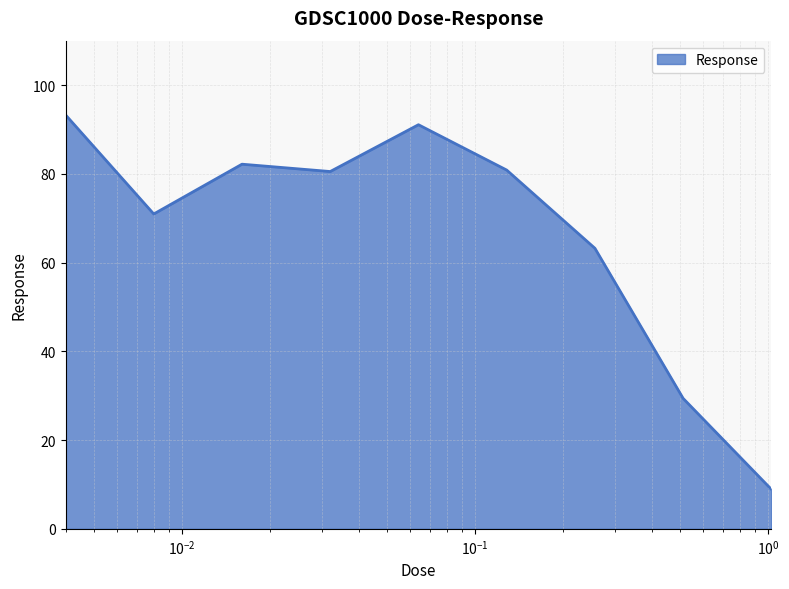

What is the difference between the second highest and second lowest values?

61.7